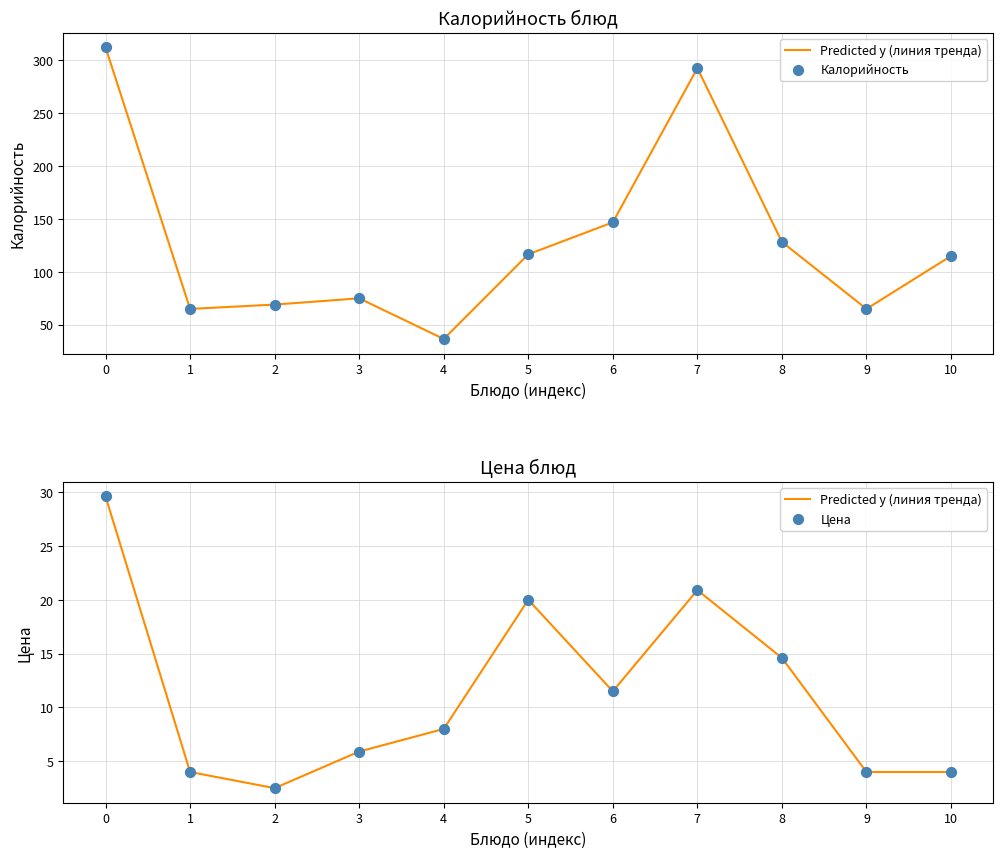

Which series has the largest total across all categories?

Калорийность